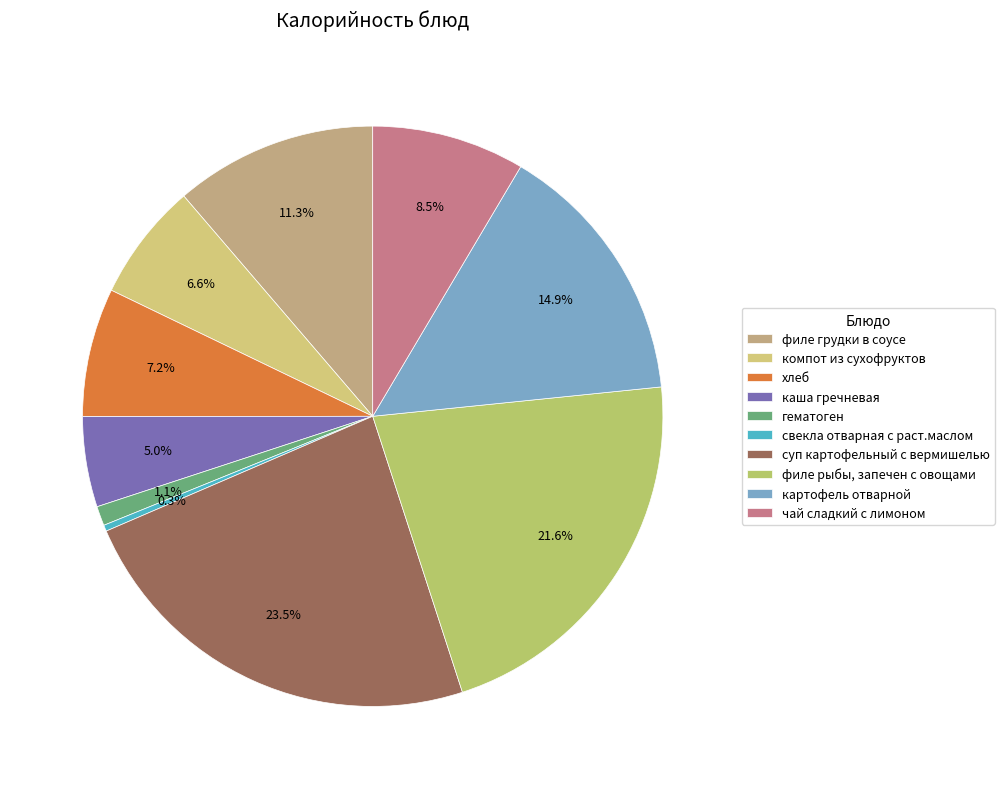

What percentage is the хлеб slice, to the nearest percent?

7%